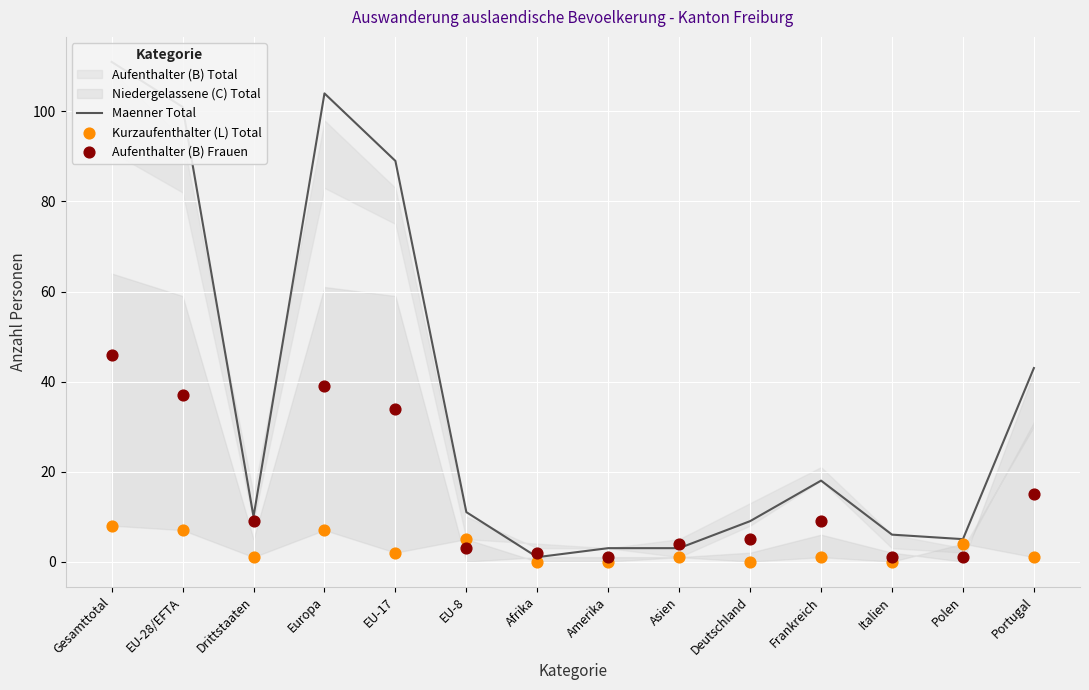

Which series contains the lowest Y value?

Kurzaufenthalter (L) Total